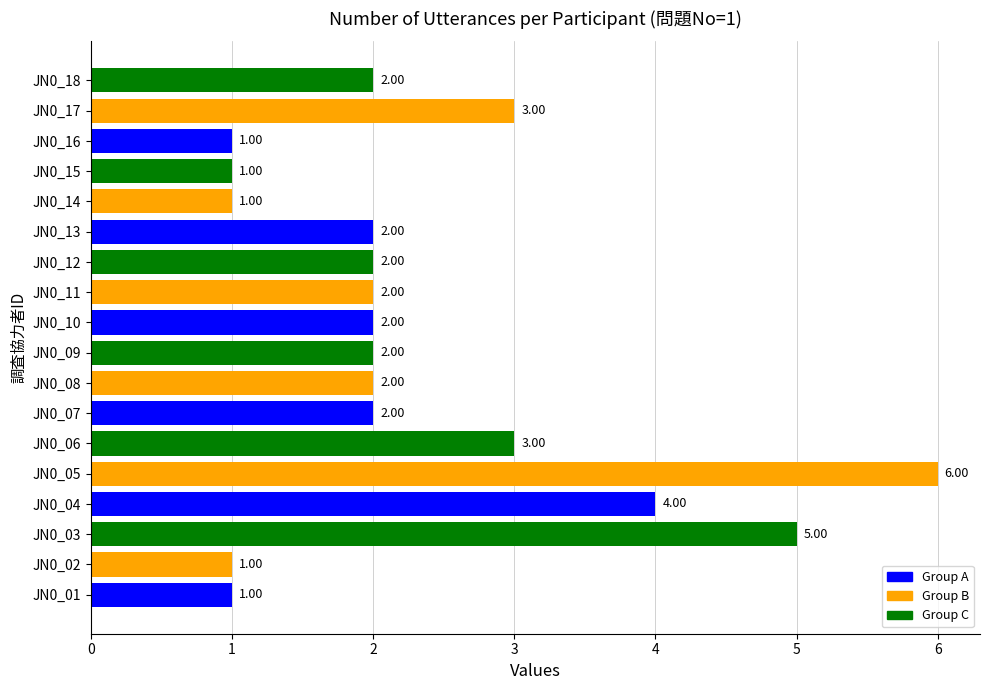

What is the ratio of the value at JN0_07 to the value at JN0_10?

1.0